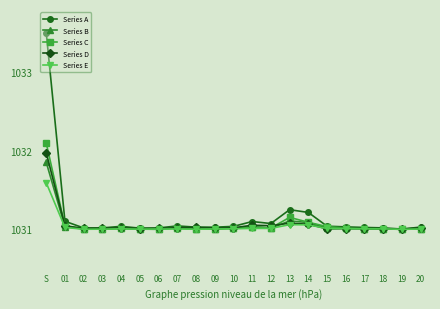

How many lines are shown in the chart?

5